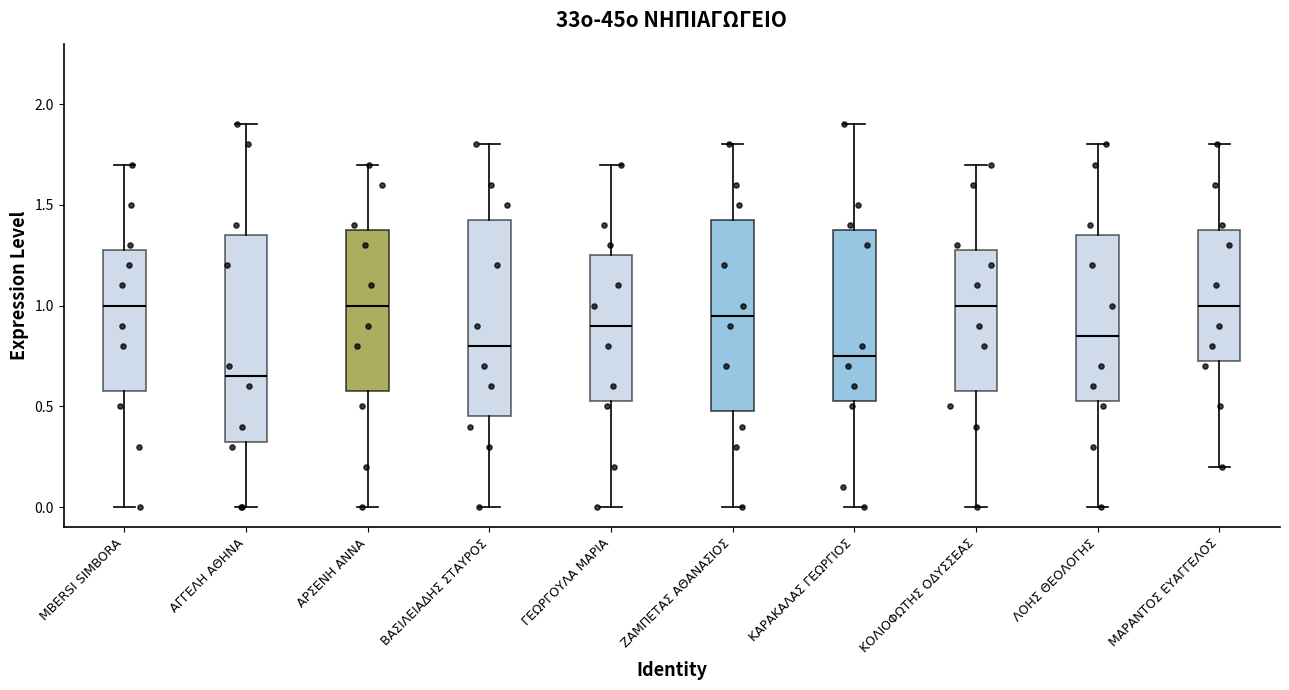

Which box's median line is the lowest?

ΑΓΓΕΛΗ ΑΘΗΝΑ